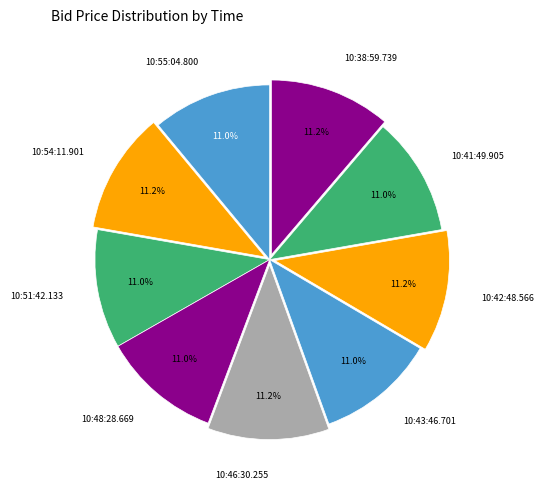

To the nearest percent, what is the average slice percentage?

11%